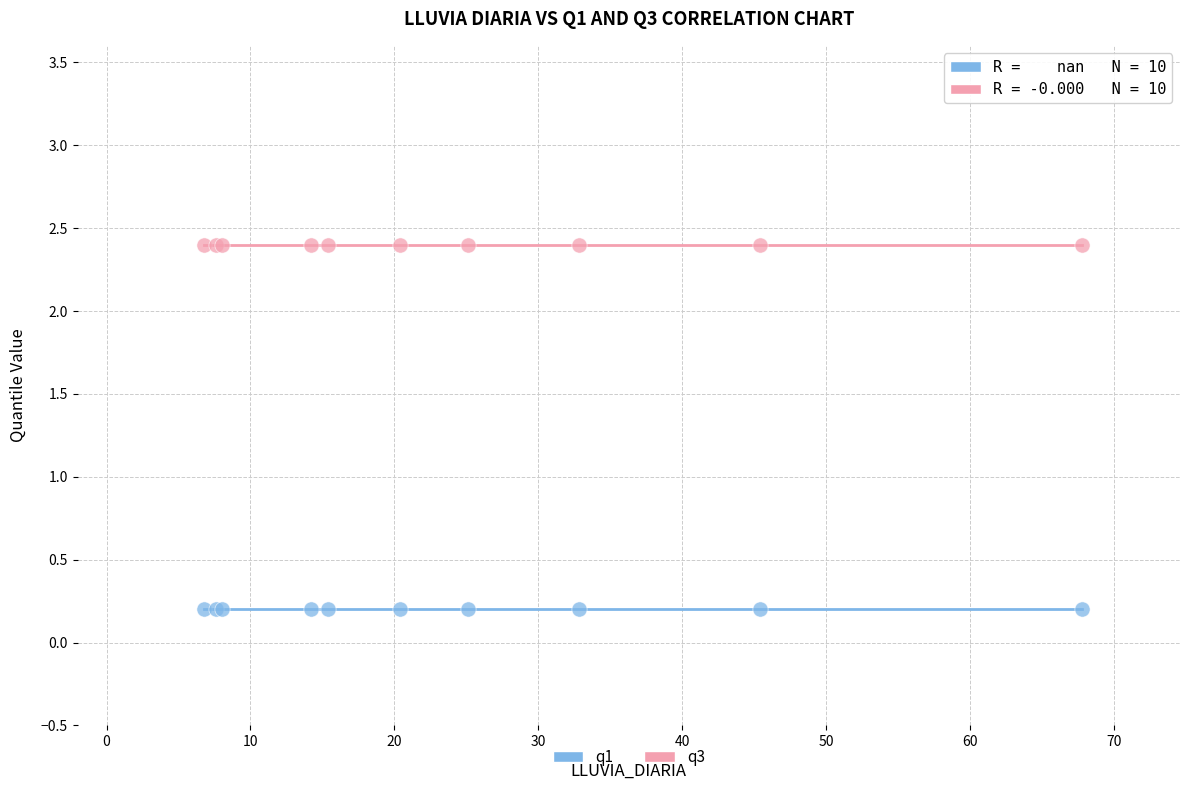

Which series contains the lowest Y value?

q1